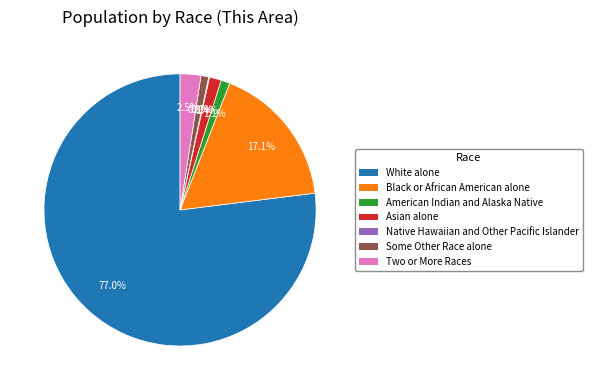

What is the largest slice in the pie chart?

White alone